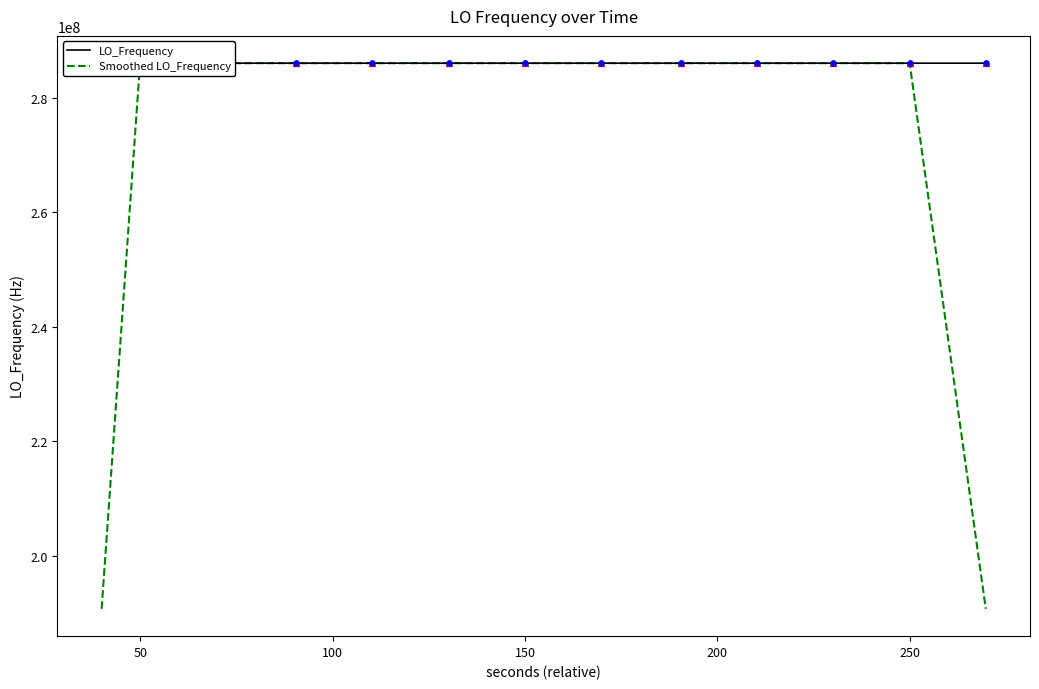

Which series reaches the maximum Y coordinate?

LO_Frequency